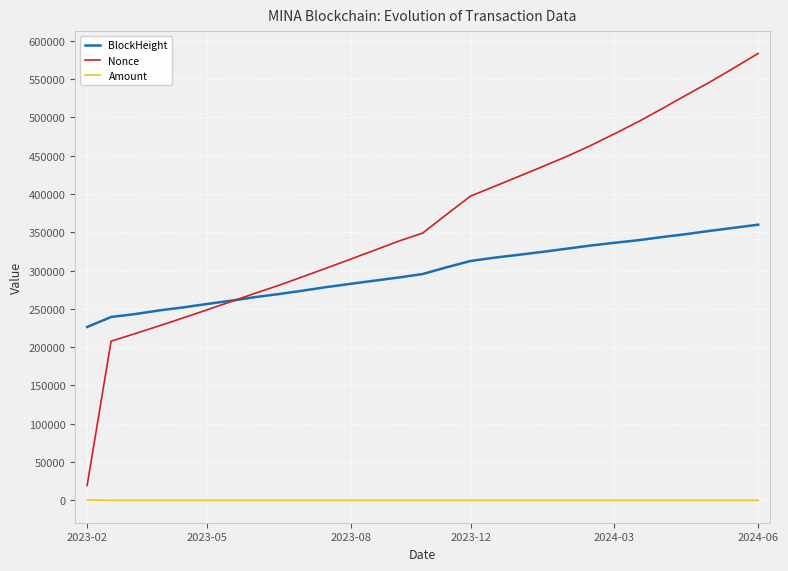

What is the difference between the maximum and minimum values in the BlockHeight series?

133585.0